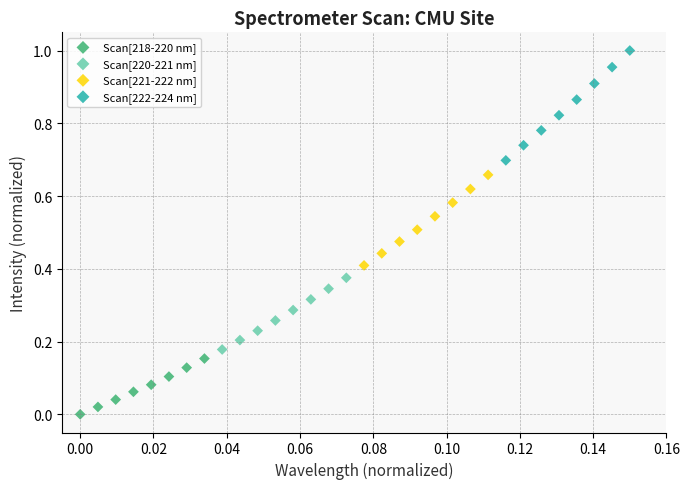

Which series has the largest Y range (max minus min)?

Scan[222-224 nm]